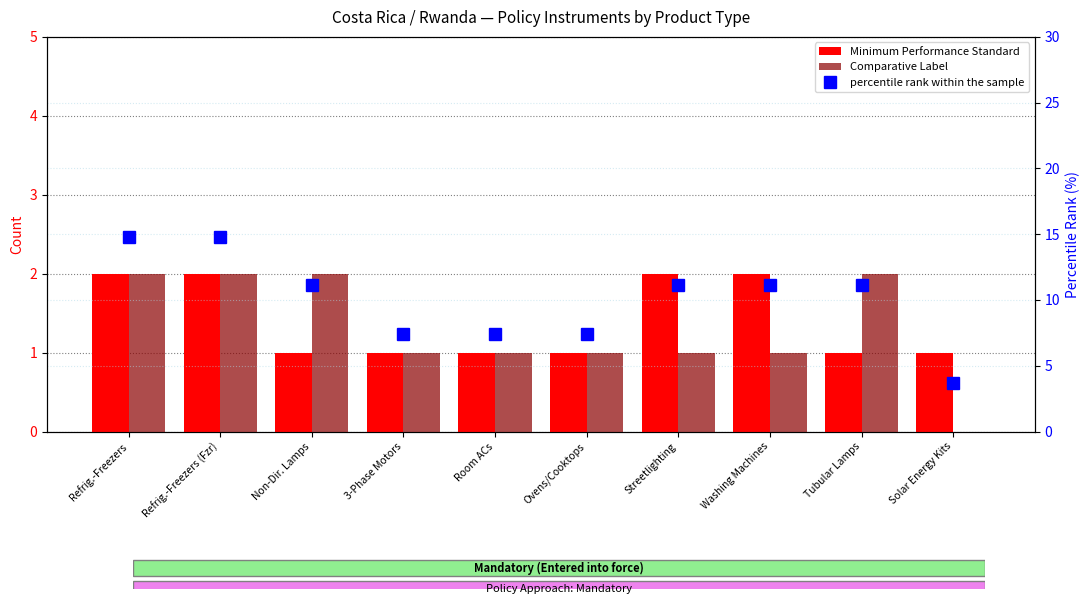

What is the sum of the percentile rank within the sample values at 3-Phase Motors and Refrig.-Freezers (Fzr)?

22.2